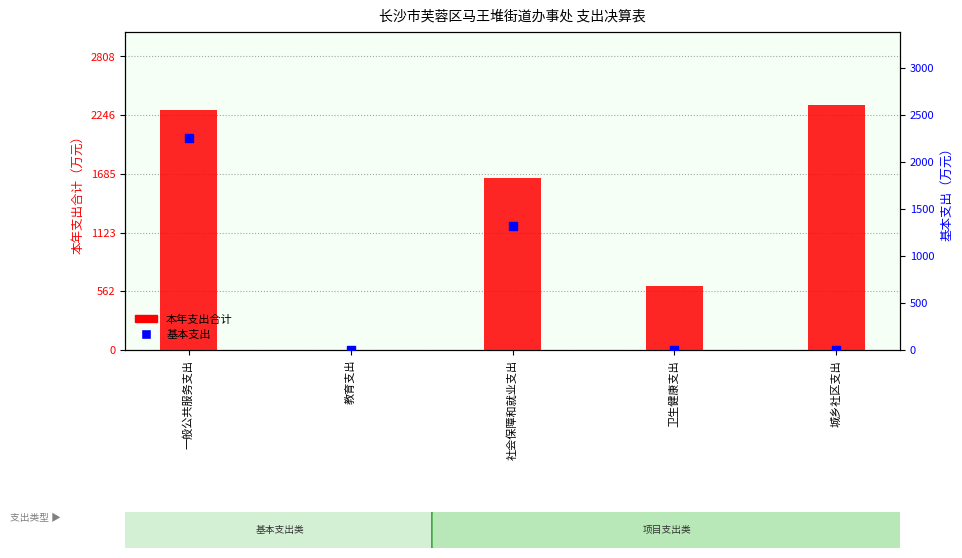

At which category is the sum across all series the highest?

一般公共服务支出